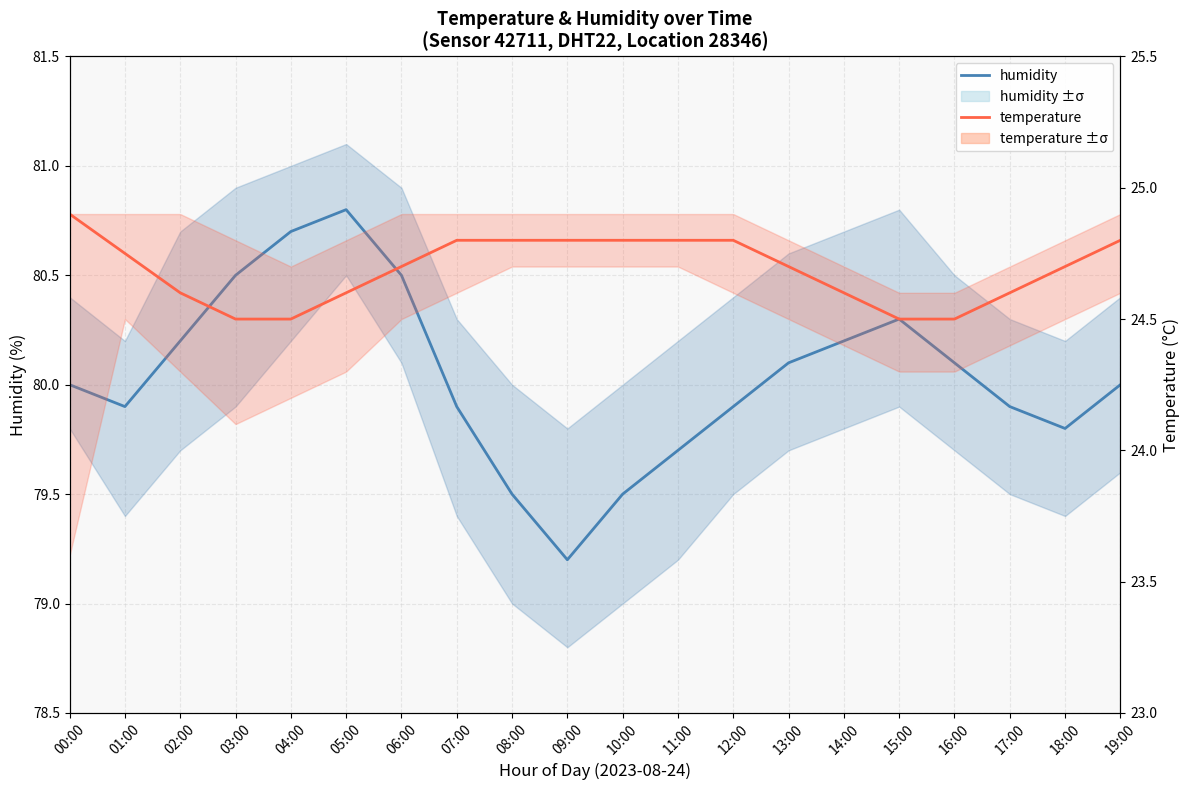

What is the sum of the temperature values at 02:00 and 00:00?

49.5